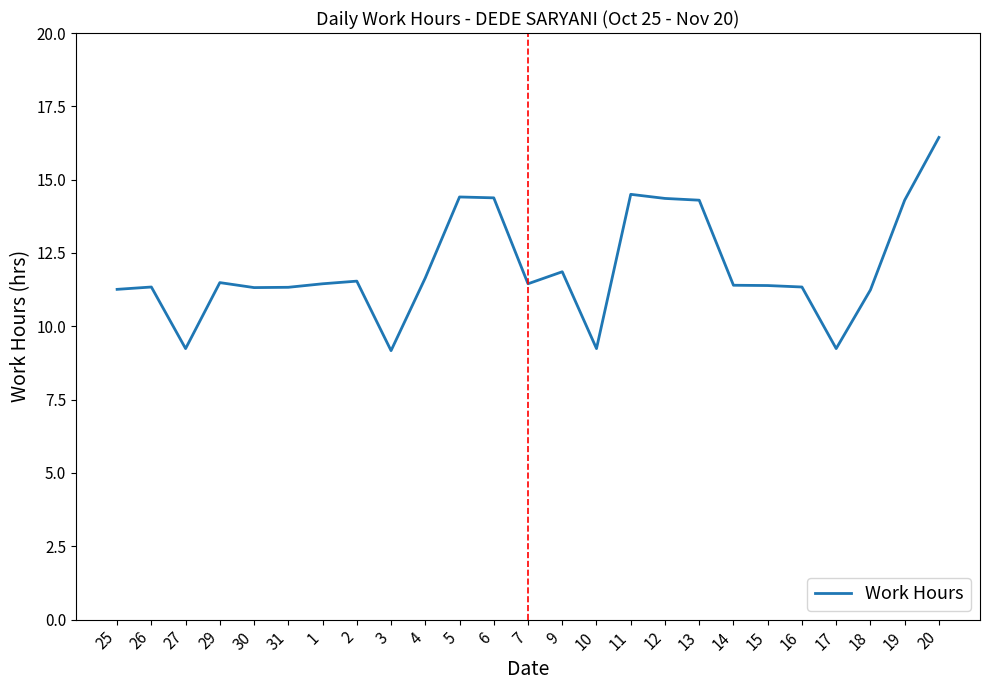

Which has a higher value, 11 or 2?

11